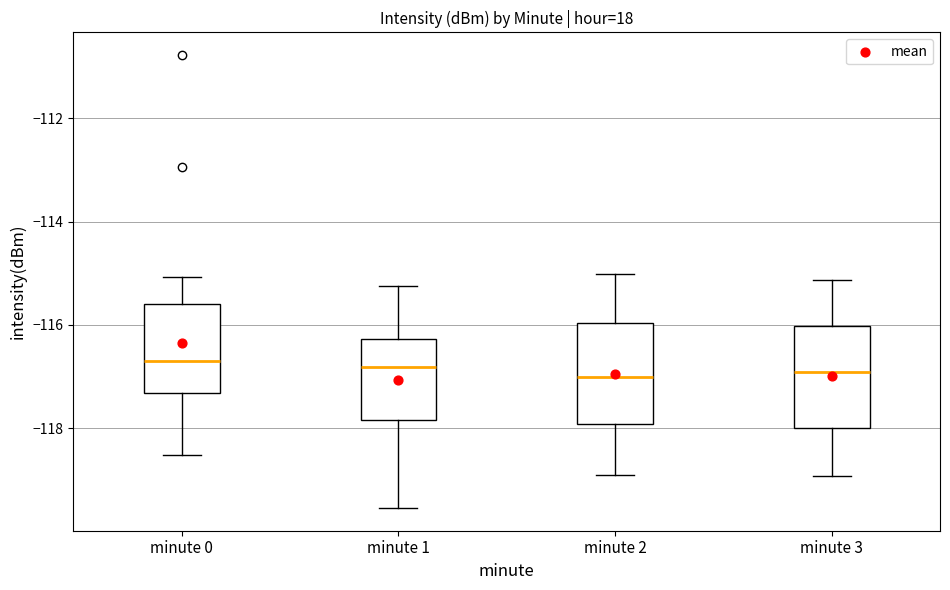

Reading left to right, transcribe this box plot: for each box, give where its median line is, the range the box spans, and where its two whiskers end, as read against the y-axis. The values are not printed on the chart, so give them approximately, as read against the axis.

minute 0: median -116.6, box -117.4 to -115.6, whiskers -118.6 to -115.0
minute 1: median -116.8, box -117.8 to -116.2, whiskers -119.6 to -115.2
minute 2: median -117.0, box -118.0 to -116.0, whiskers -119.0 to -115.0
minute 3: median -117.0, box -118.0 to -116.0, whiskers -119.0 to -115.2